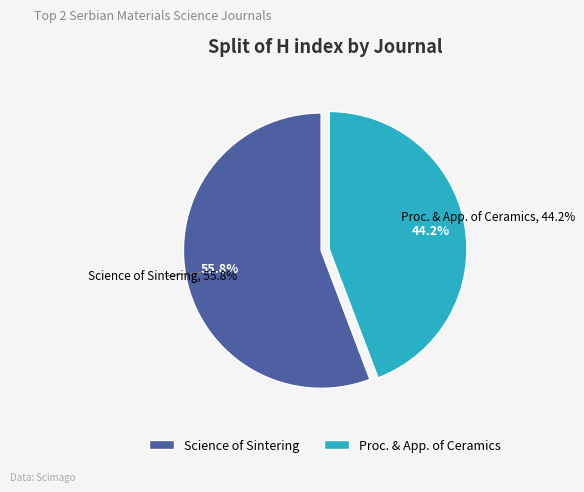

True or false: Science of Sintering (Rank 1) accounts for 56% of the total.

True